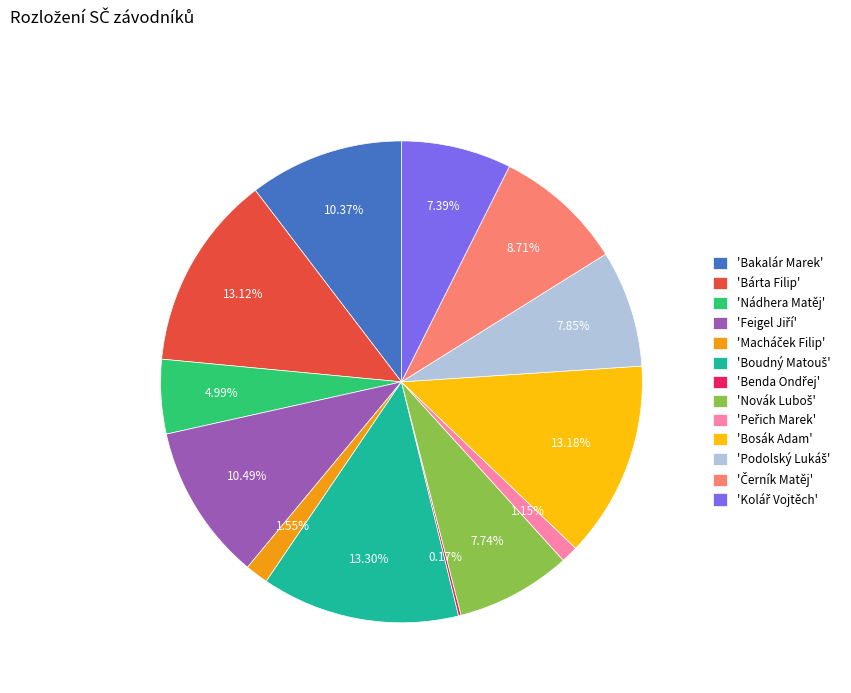

Combined, do 'Bosák Adam' and 'Bárta Filip' account for over 50%?

No